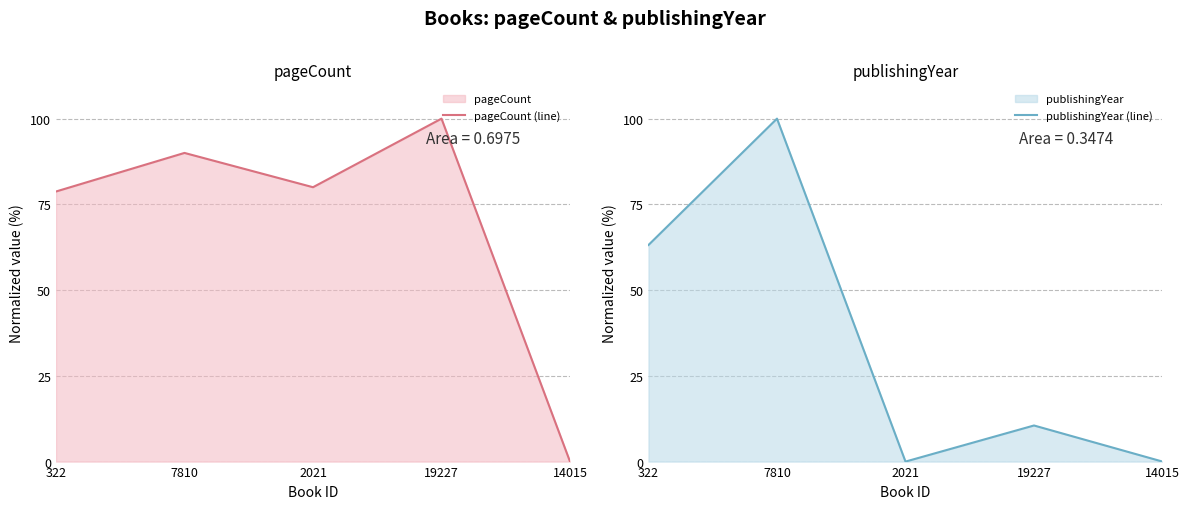

Reading left to right, what are all the values shown in this chart?

pageCount (line): 322=78.8	7810=90.0	2021=80.0	19227=100.0	14015=0.0
publishingYear (line): 322=63.2	7810=100.0	2021=0.0	19227=10.5	14015=0.0